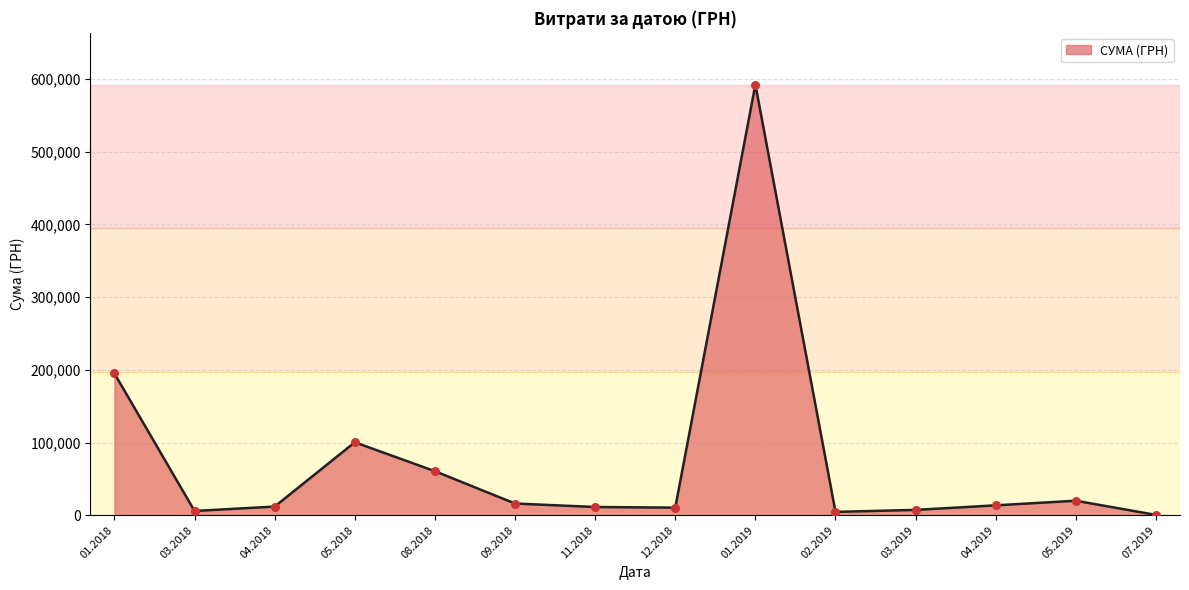

What is the difference between the values at 05.2019 and 01.2019?

572648.7